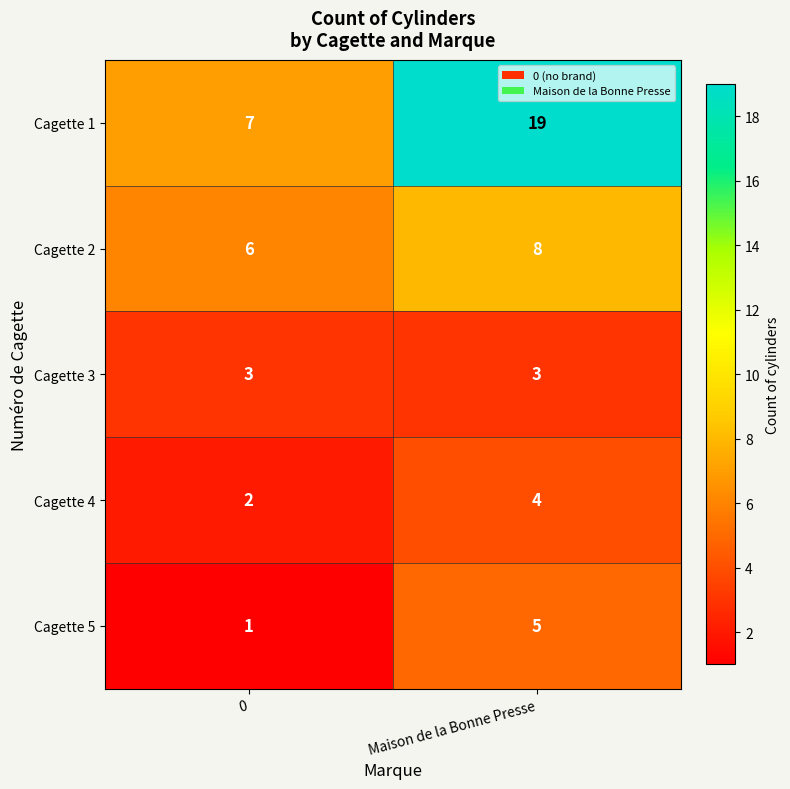

Between 0 and Maison de la Bonne Presse, which series saw the biggest shift?

Cagette 1